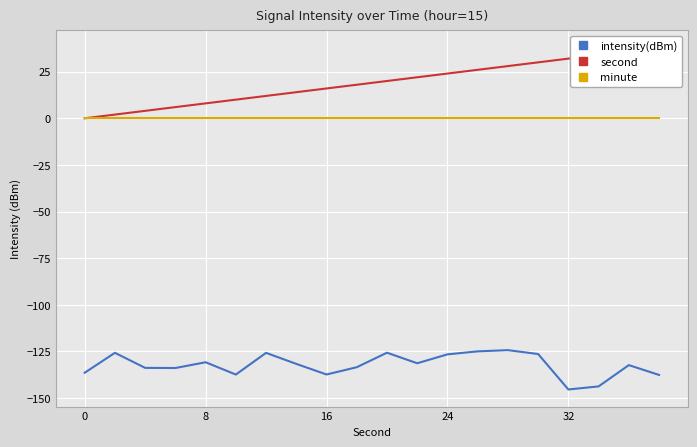

True or false: intensity(dBm) and minute intersect in this chart.

False